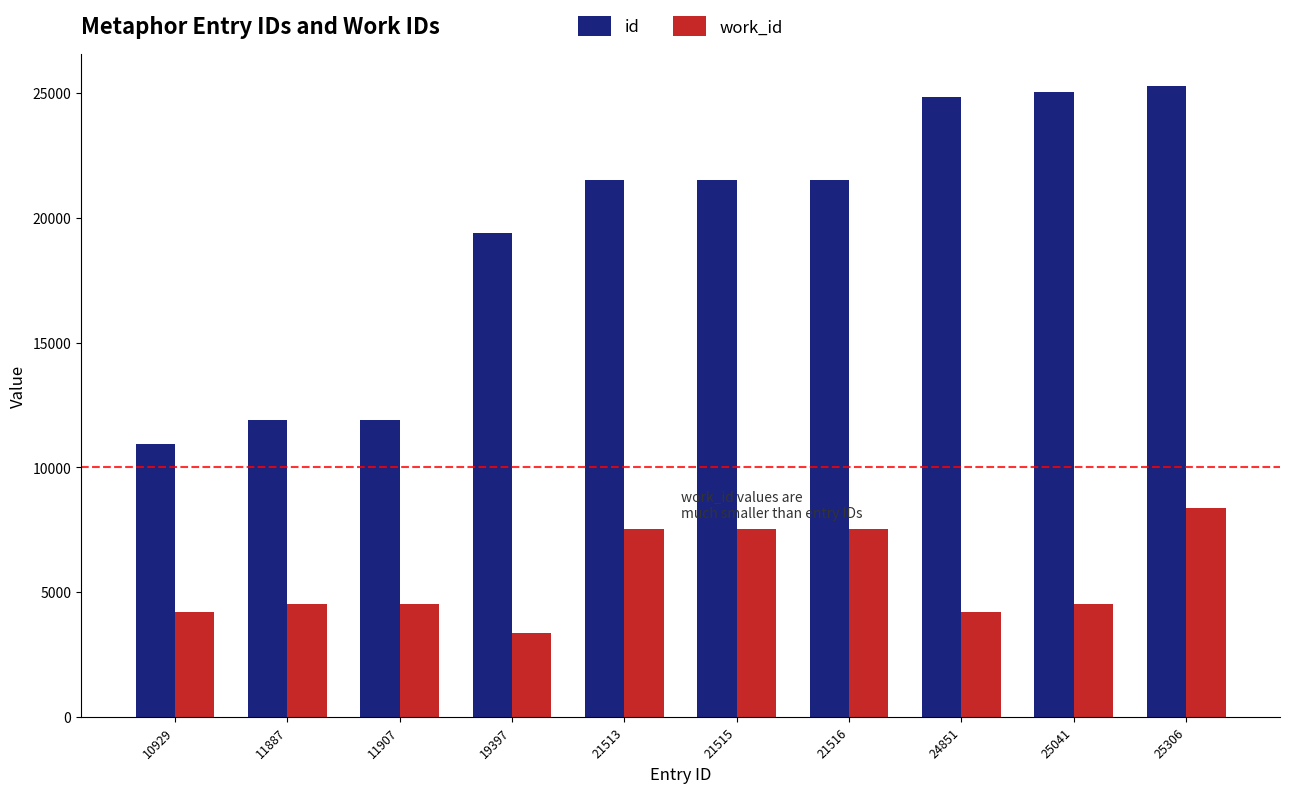

At how many categories does at least one series exceed 17573?

7